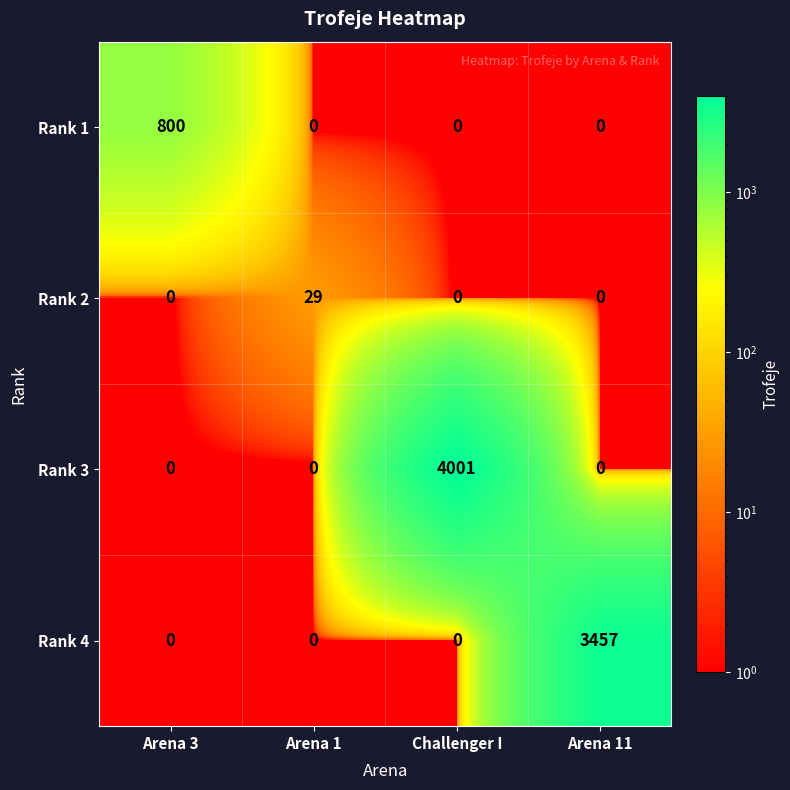

Between Arena 3 and Arena 11, which series saw the biggest shift?

Rank 4